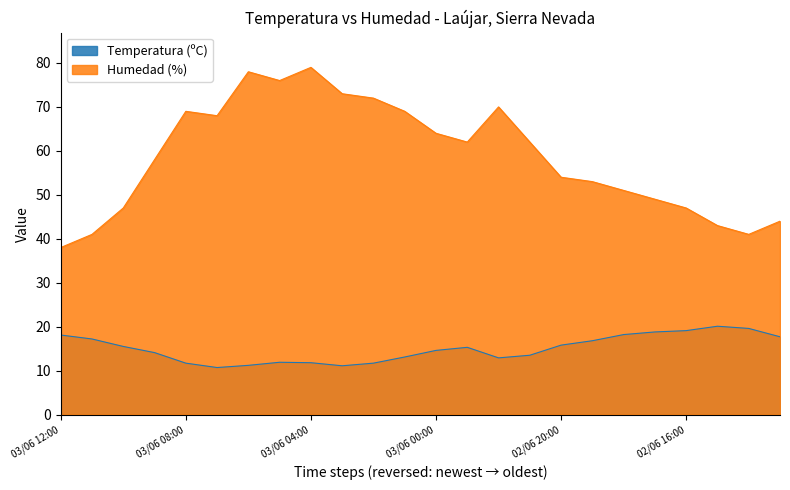

What is the average value of the Temperatura (ºC) series?

15.0